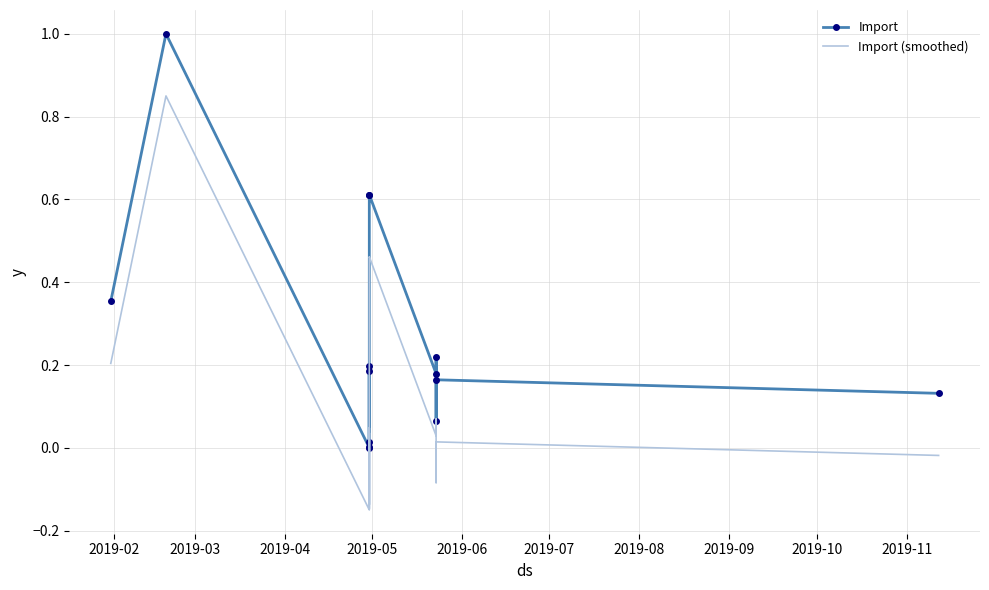

Is this an area chart (filled region under the line)?

No